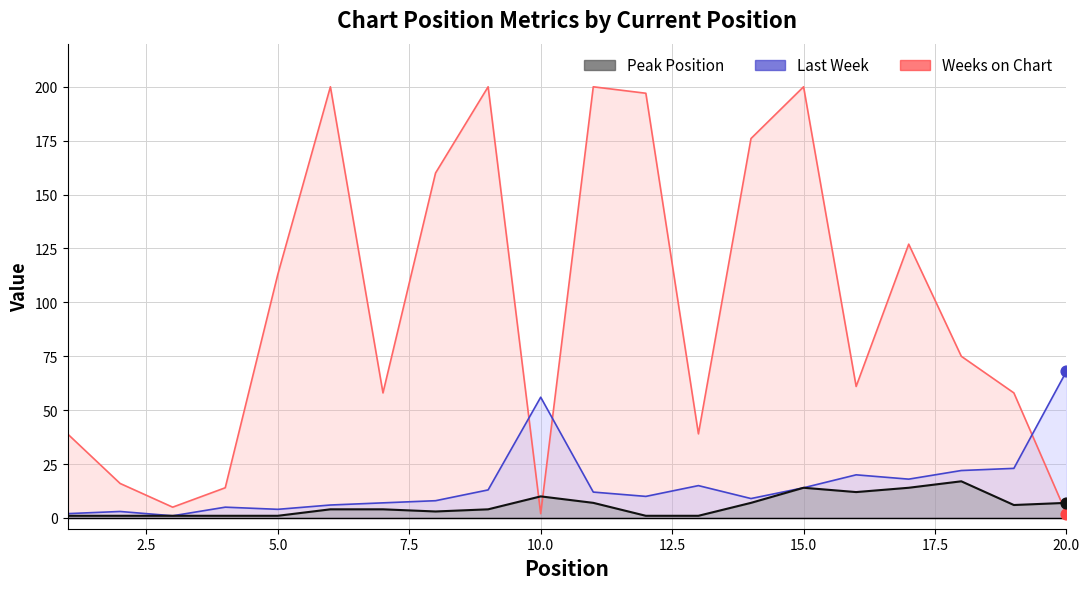

Which series contains the lowest Y value?

Last Week